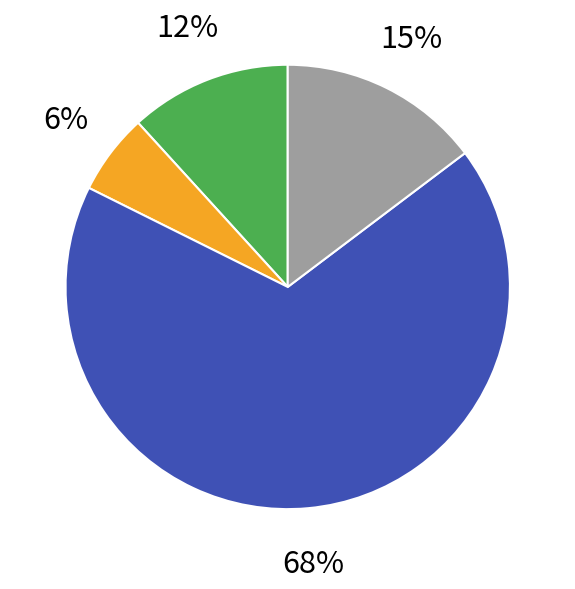

To the nearest percent, what is the average slice percentage?

25%